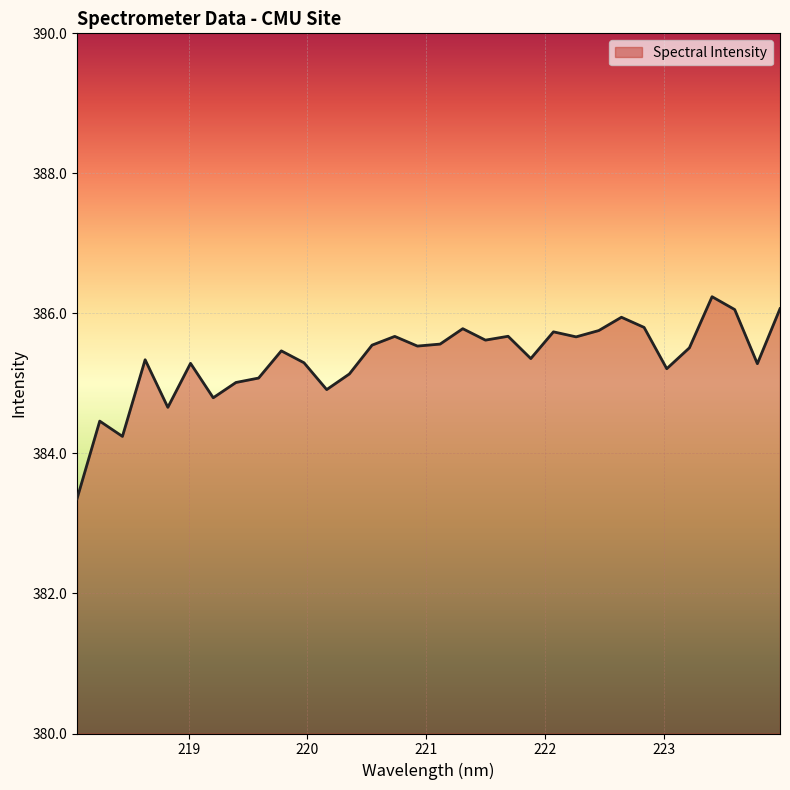

What is the difference between the maximum and second lowest values?

2.0